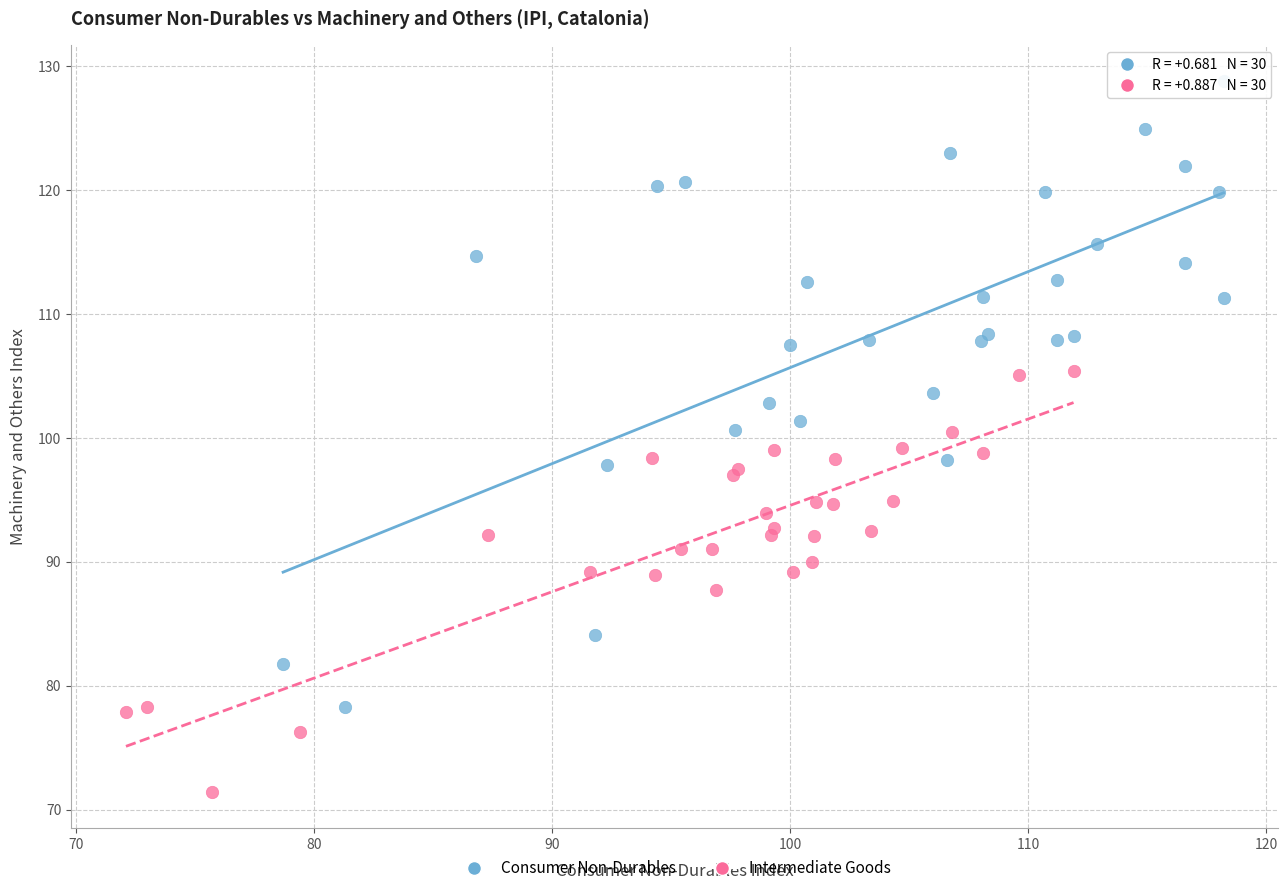

Which series has the largest Y range (max minus min)?

Consumer Non-Durables